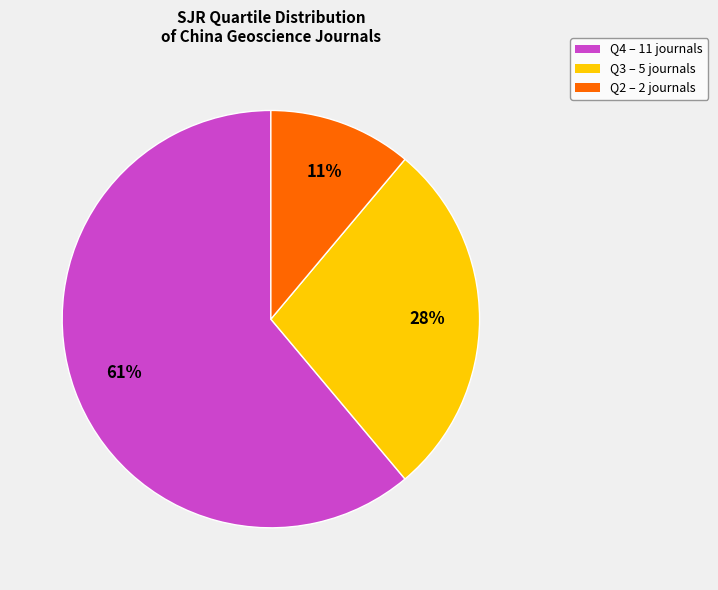

What is the smallest slice in the pie chart?

Q2